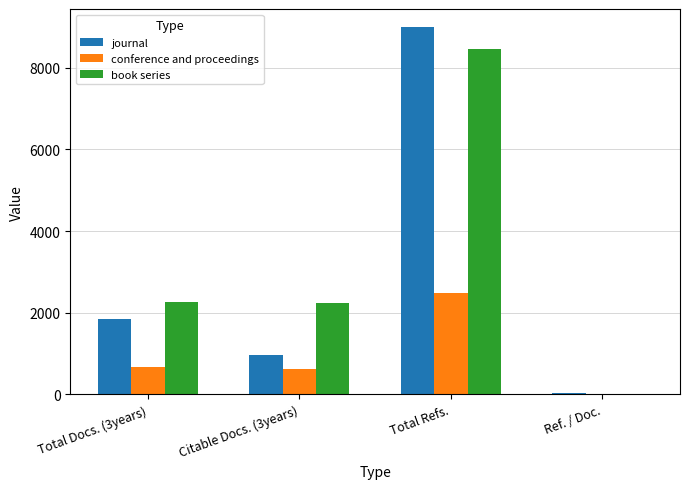

Are the bars horizontal?

No